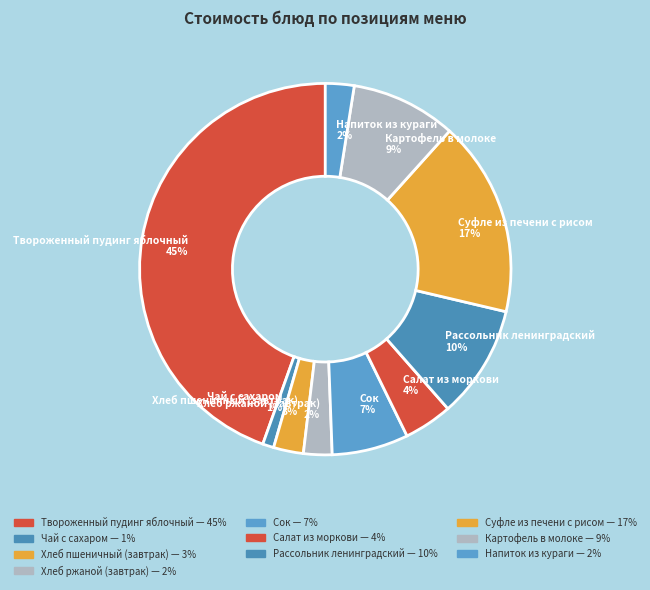

To the nearest percent, what is the difference between the largest and smallest slice percentages?

44%